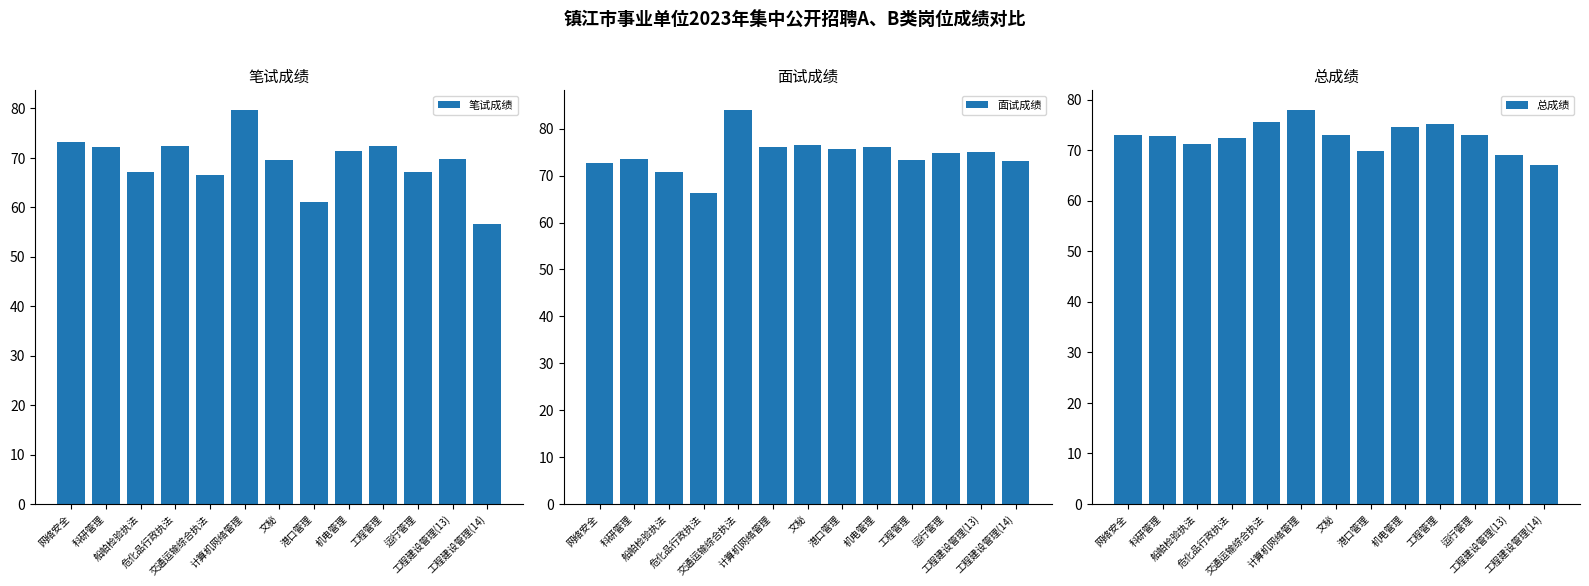

Between 交通运输综合执法 and 工程建设管理(13), which is larger?

工程建设管理(13)